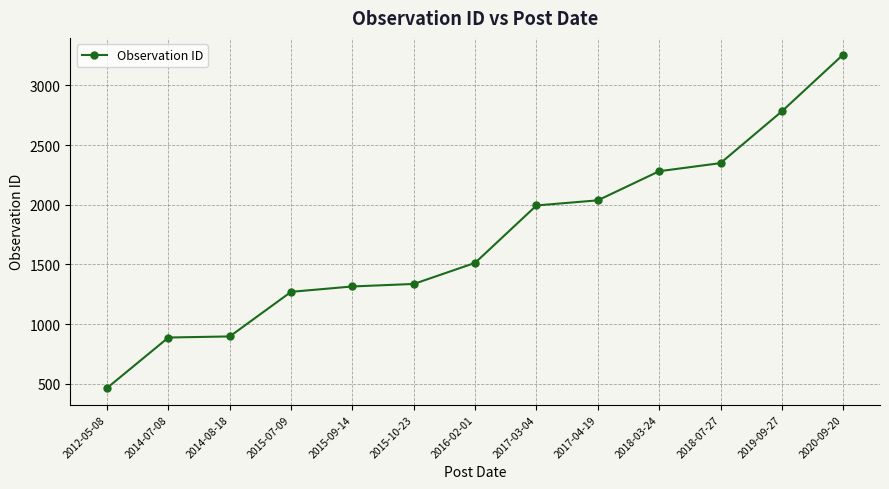

What is the sum of the values at 2017-04-19 and 2020-09-20?

5296